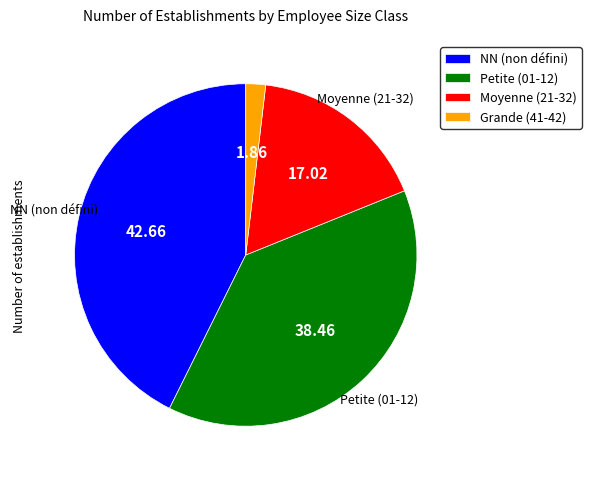

How many slices are in this pie chart?

4